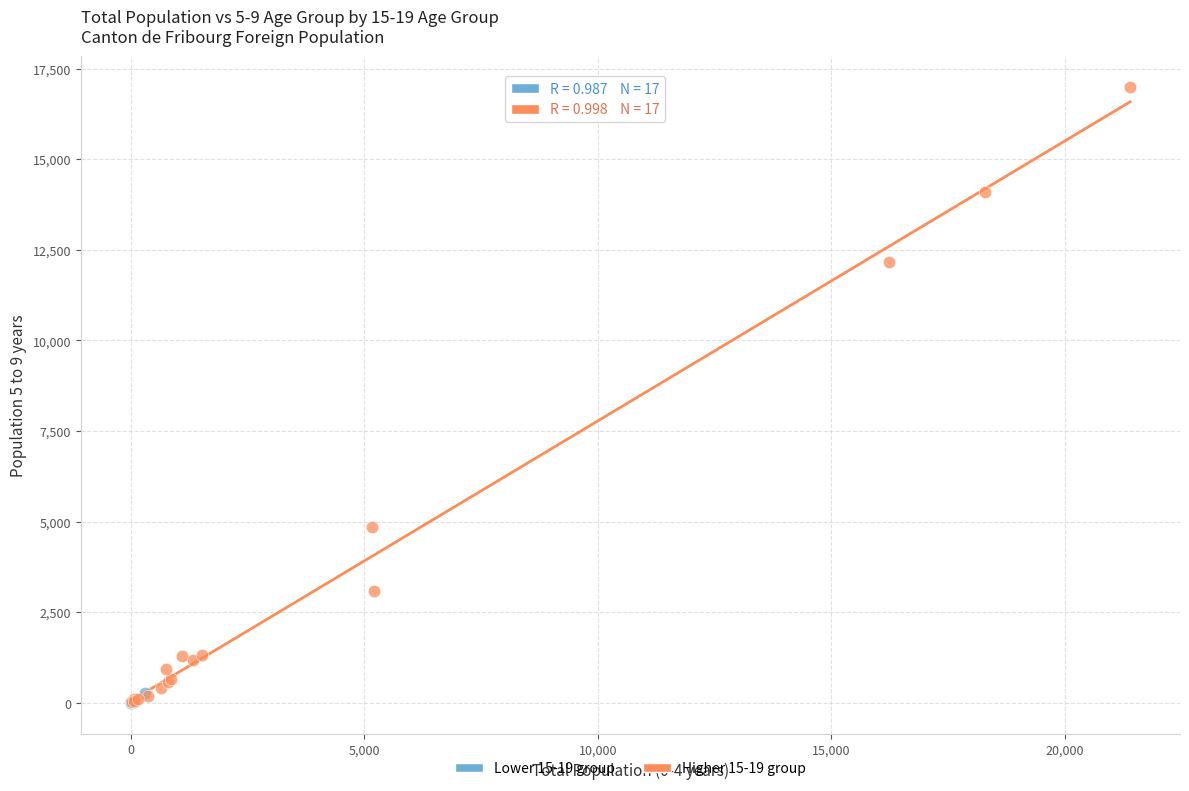

Which series has the widest spread of Y values?

Higher 15-19 group